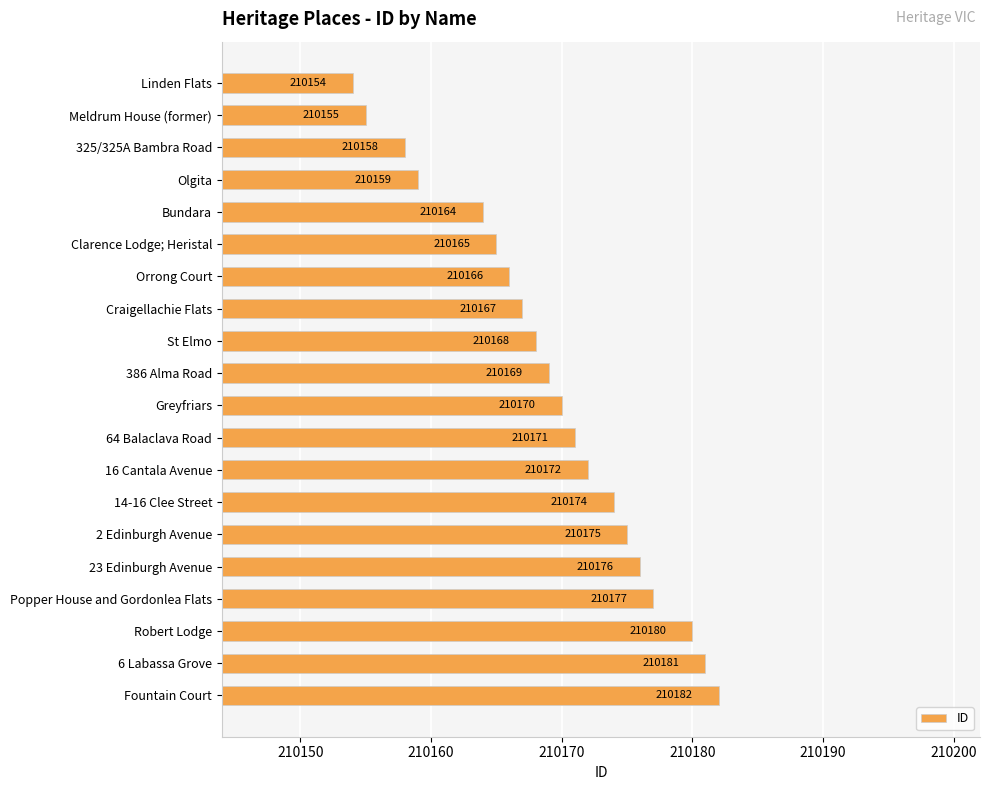

Reading top to bottom, transcribe all the data shown in this chart.

Linden Flats=210154	Meldrum House (former)=210155	325/325A Bambra Road=210158	Olgita=210159	Bundara=210164	Clarence Lodge; Heristal=210165	Orrong Court=210166	Craigellachie Flats=210167	St Elmo=210168	386 Alma Road=210169	Greyfriars=210170	64 Balaclava Road=210171	16 Cantala Avenue=210172	14-16 Clee Street=210174	2 Edinburgh Avenue=210175	23 Edinburgh Avenue=210176	Popper House and Gordonlea Flats=210177	Robert Lodge=210180	6 Labassa Grove=210181	Fountain Court=210182